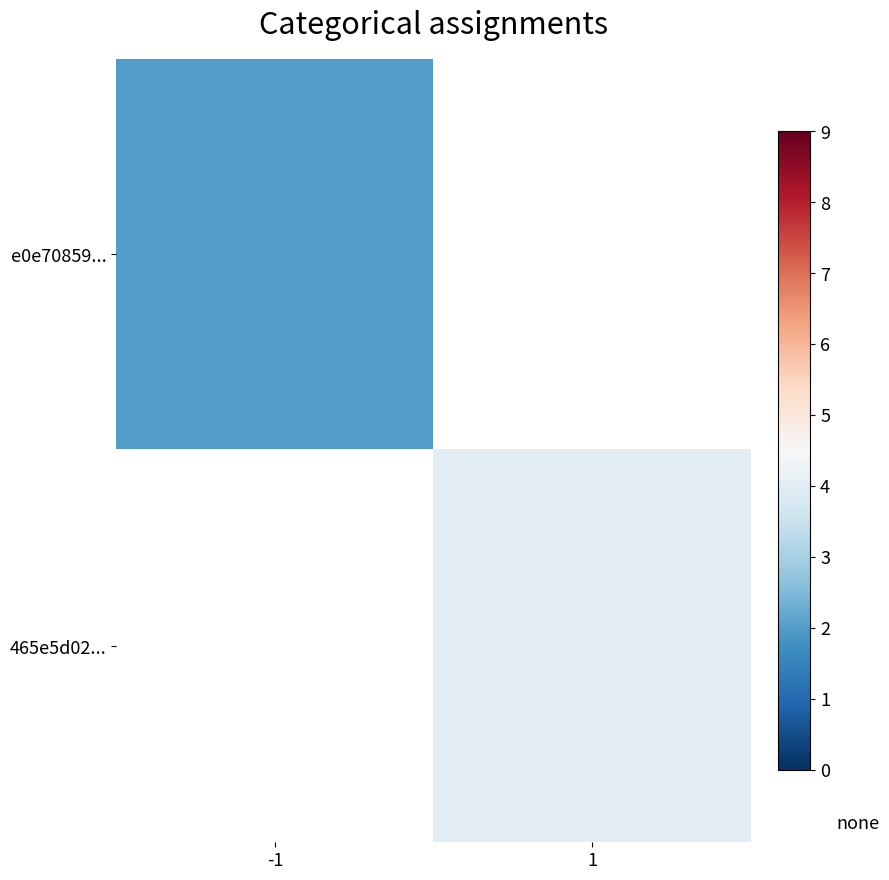

Is it true that 465e5d02... equals 1.3 at 1?

False